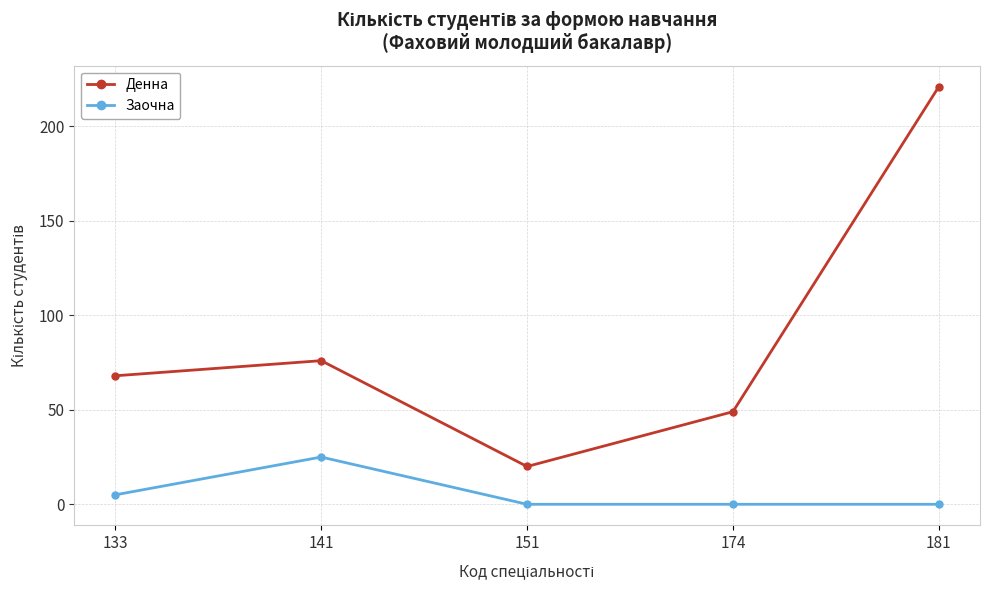

What is the sum of the Денна values at 151 and 133?

88